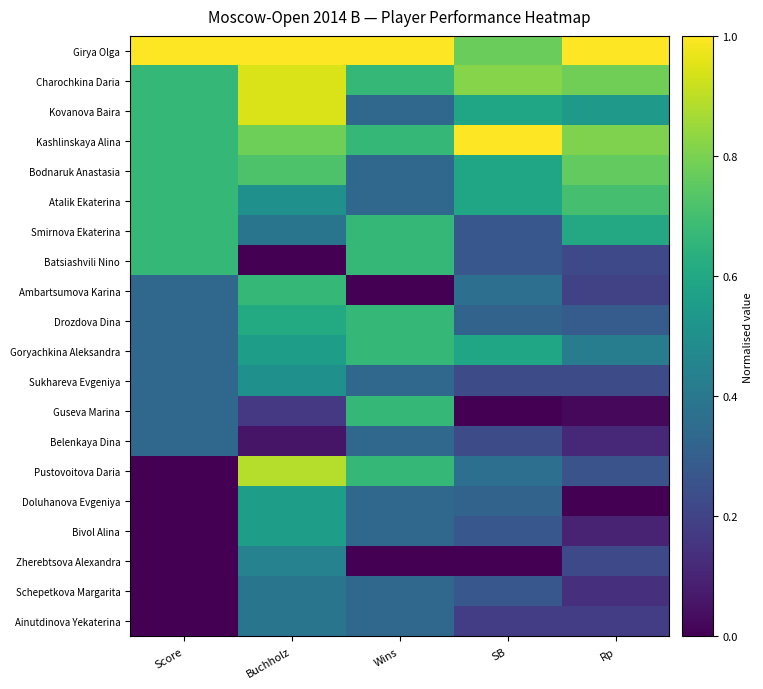

What is the greatest value displayed?

1.0